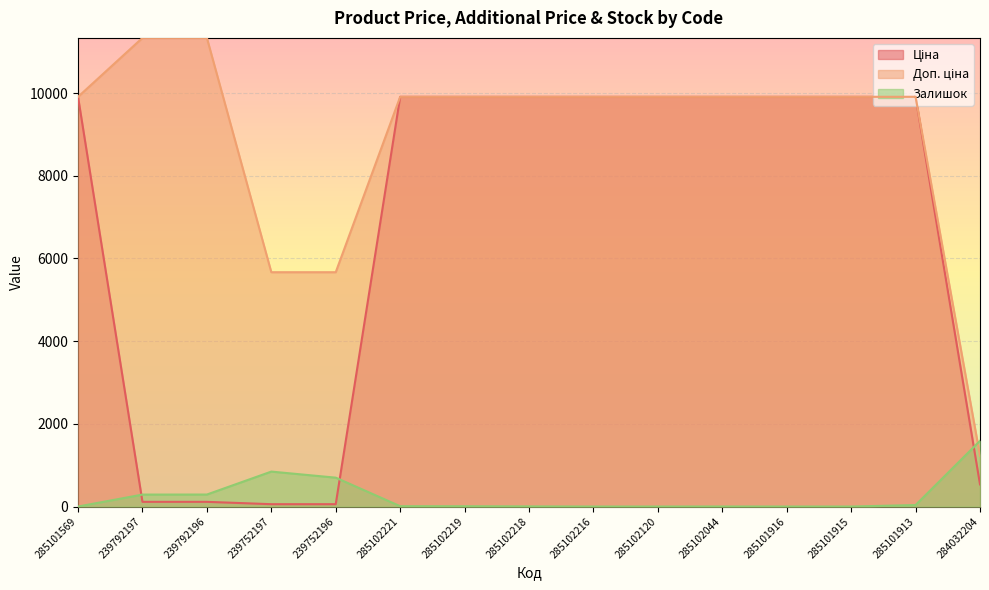

How many series are shown in this chart?

3